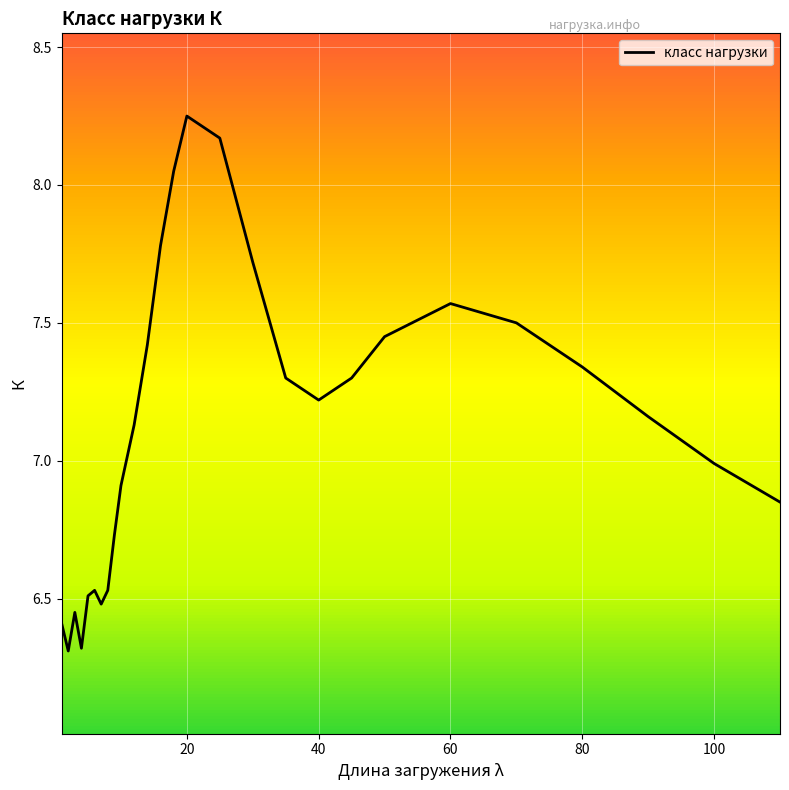

What is the smallest value displayed?

6.3